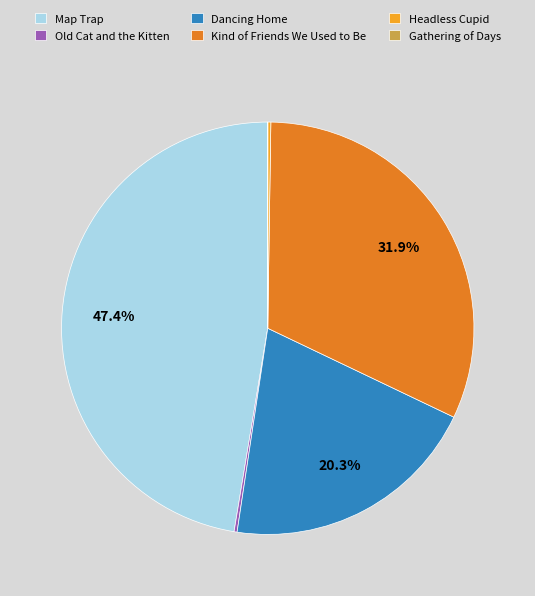

Is there any slice that represents more than half of the pie?

No